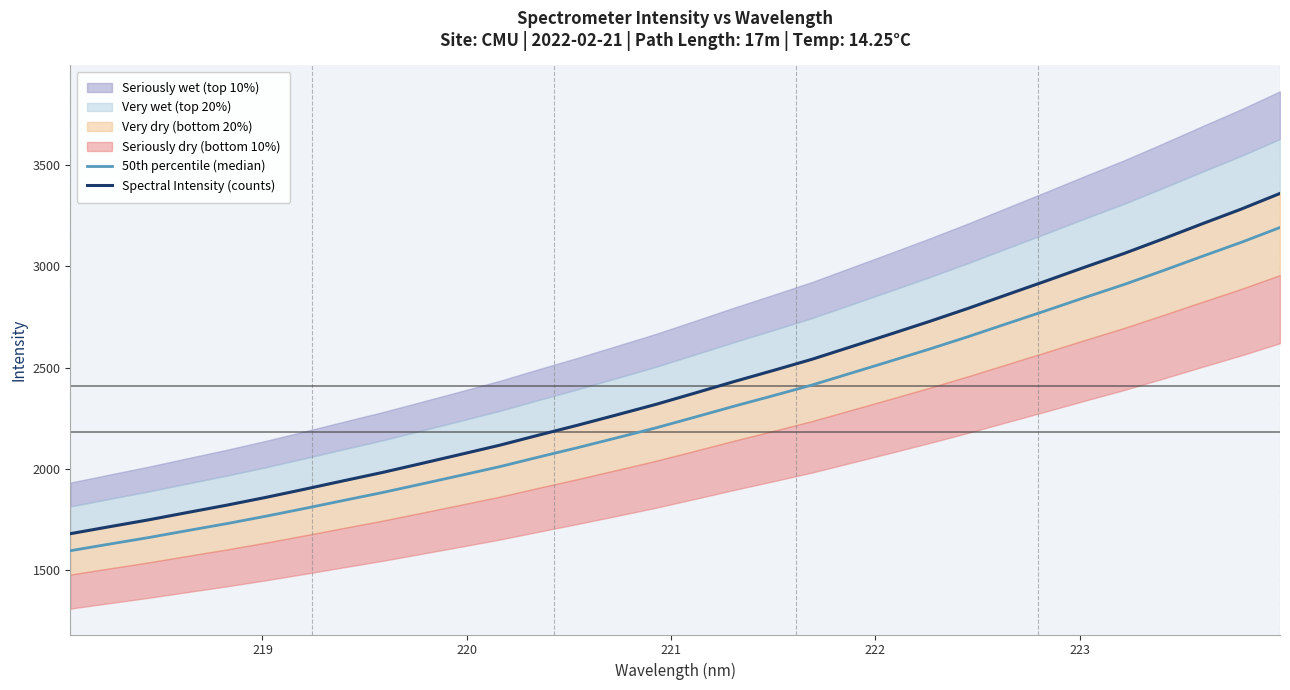

True or false: 50th percentile (median) has more than 0 points higher than both neighbors.

False